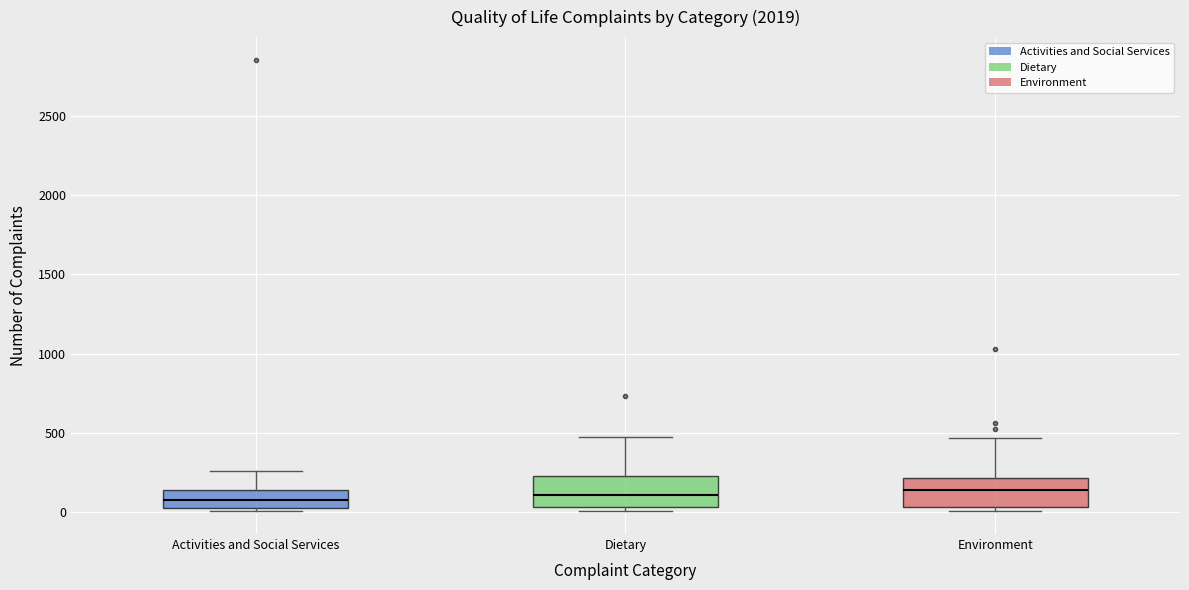

Reading left to right, read every box against the y-axis: the position of its median line, the range the box covers, and the ends of its whiskers. The values are not printed on the chart, so give them approximately, as read against the axis.

Activities and Social Services: median 100, box 0 to 150, whiskers 0 (just below the box's lower edge) to 250
Dietary: median 100, box 50 to 200, whiskers 0 to 450
Environment: median 150, box 50 to 200, whiskers 0 to 450